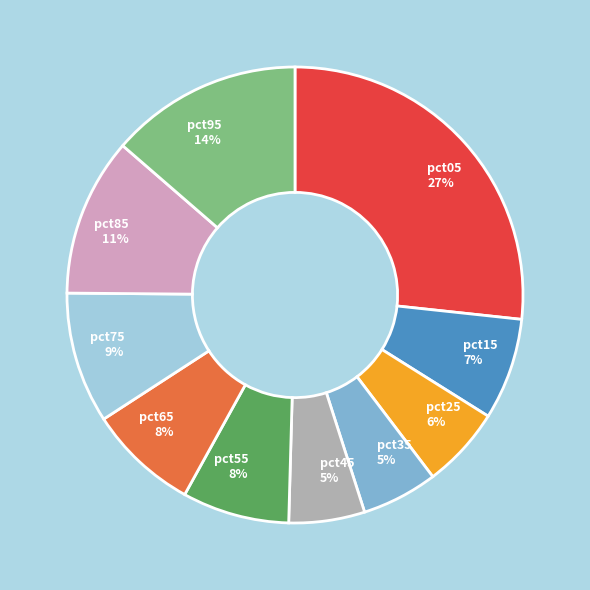

Which slice is the largest?

pct05